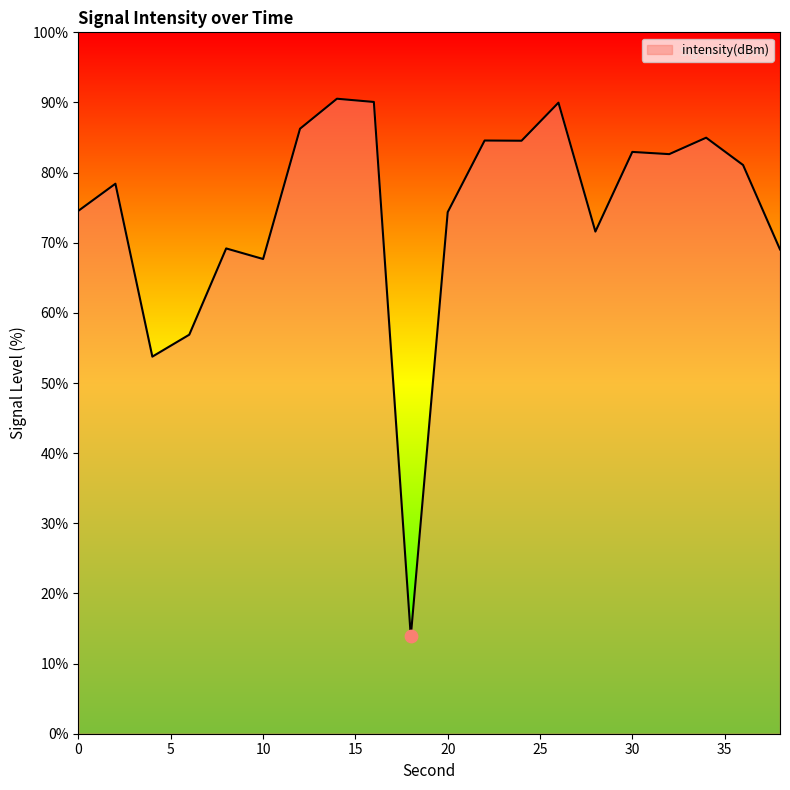

What is the maximum value shown in the chart?

90.5